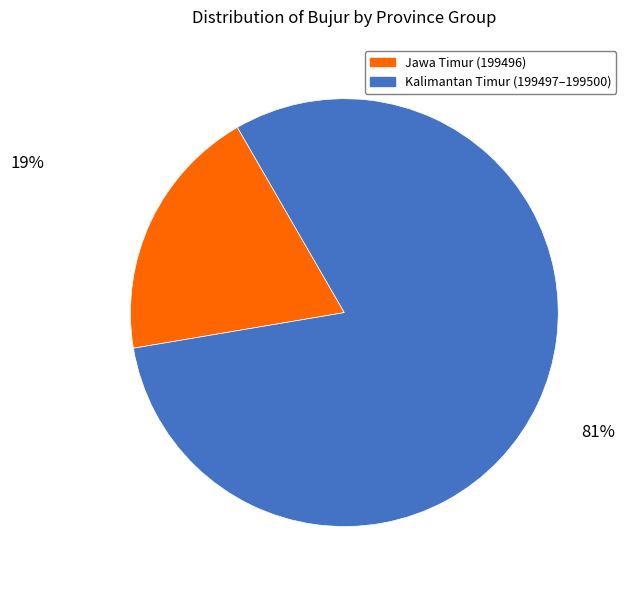

To the nearest percent, what is the average slice percentage?

50%